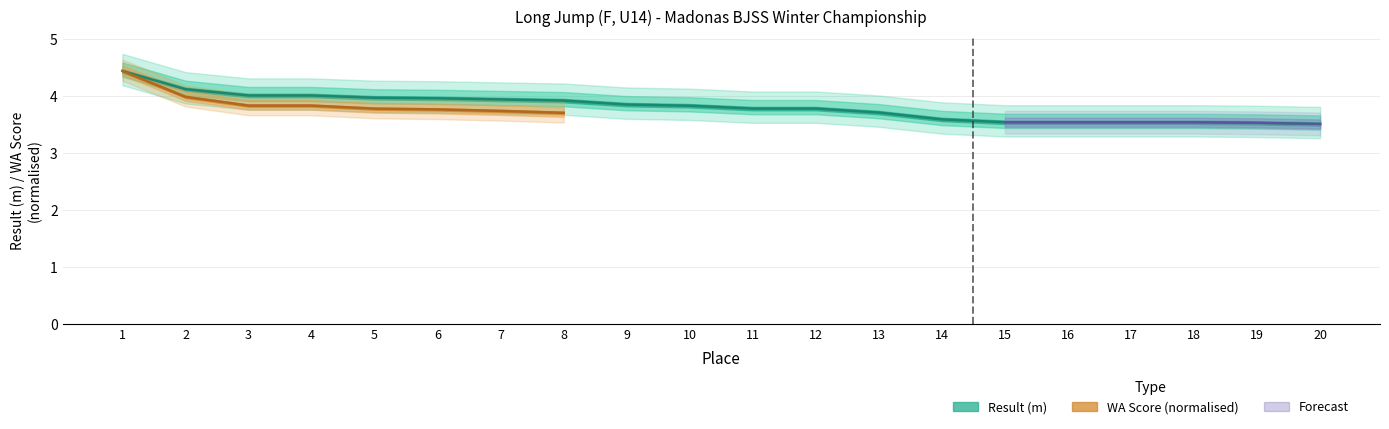

At which category does the chart reach its minimum across all series?

20